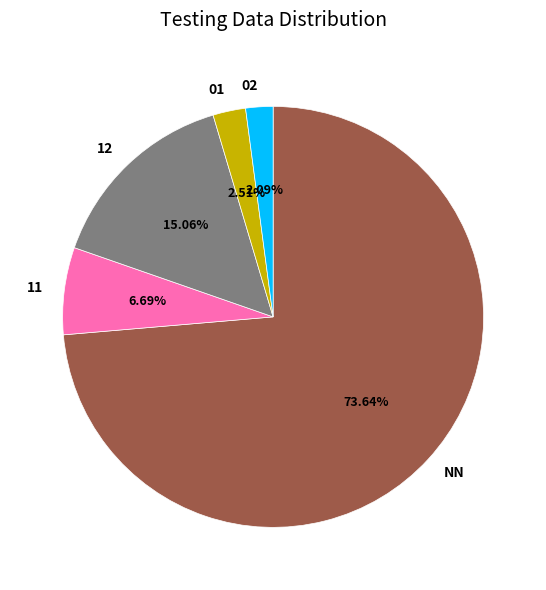

Is it true that 11 is 1% of the pie?

False